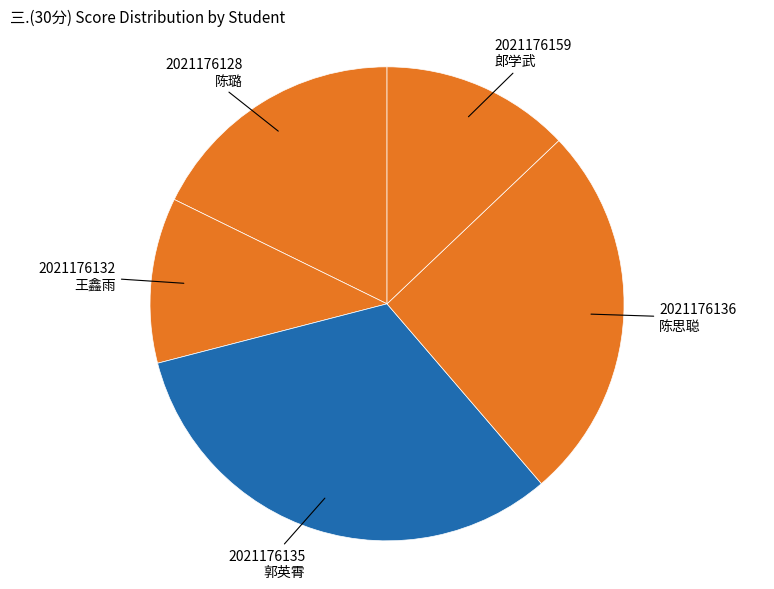

Does 2021176136 陈思聪 account for over 50% of the chart?

No